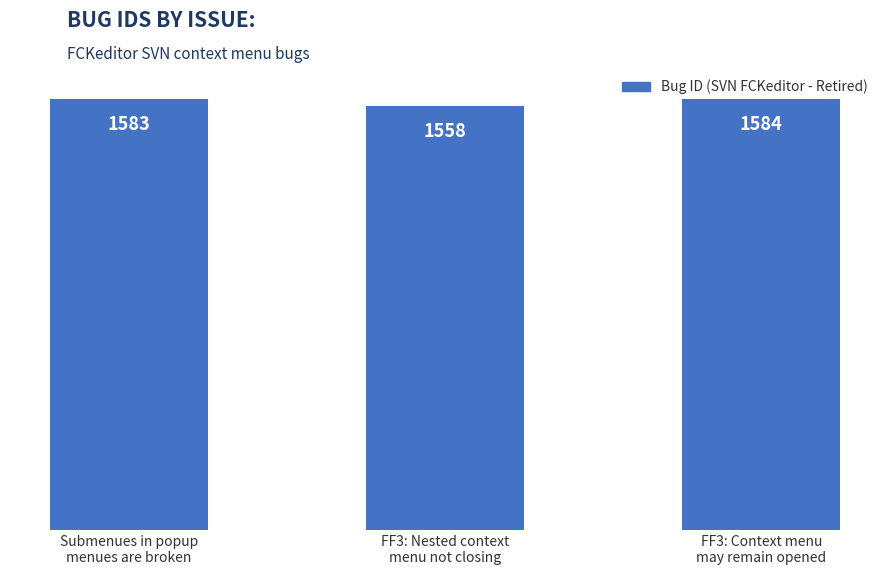

What is the change in value from Submenues in popup
menues are broken to FF3: Context menu
may remain opened?

+1